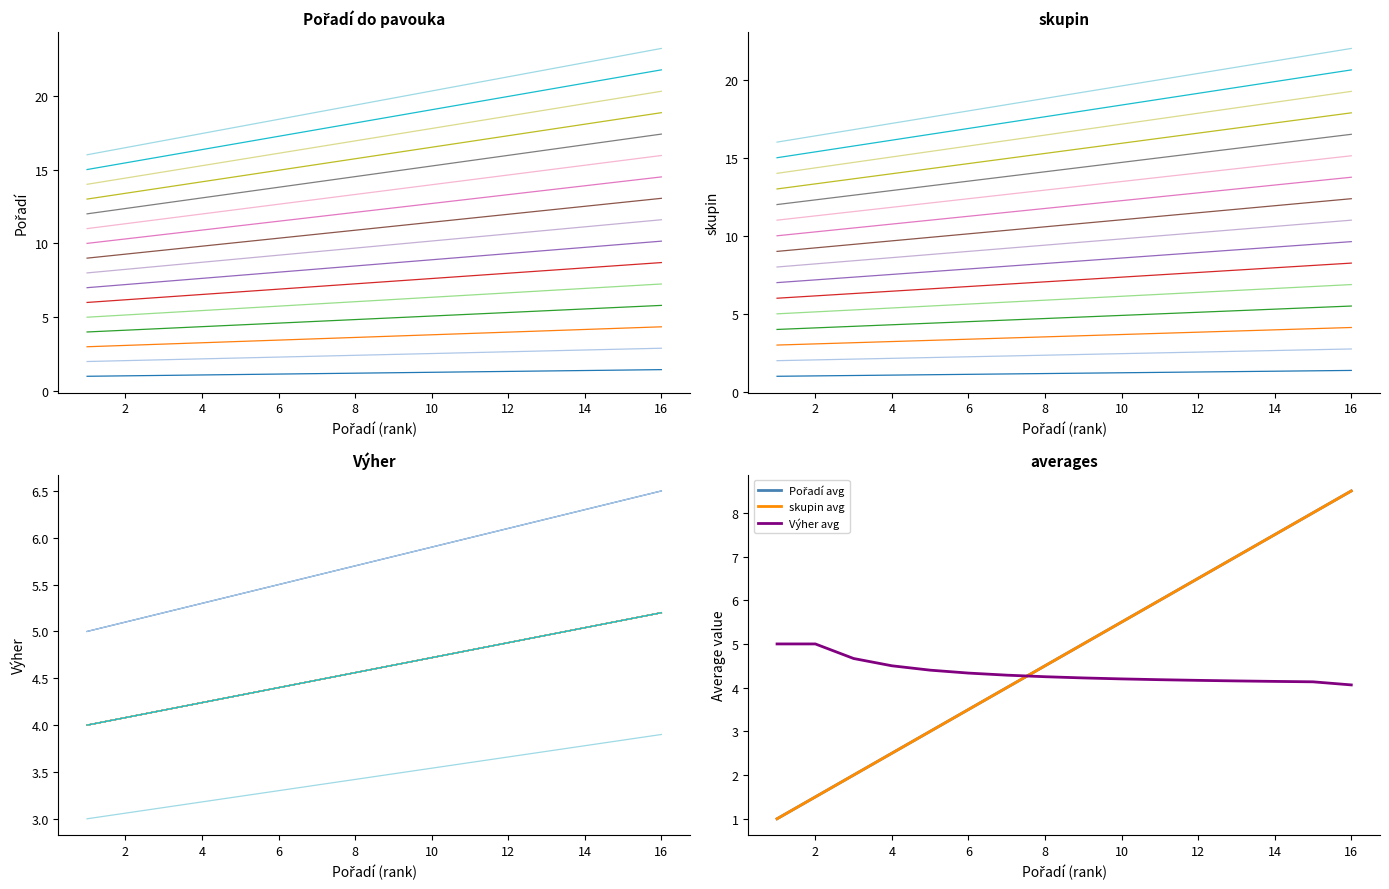

Which series has the largest total across all categories?

skupin (groups)